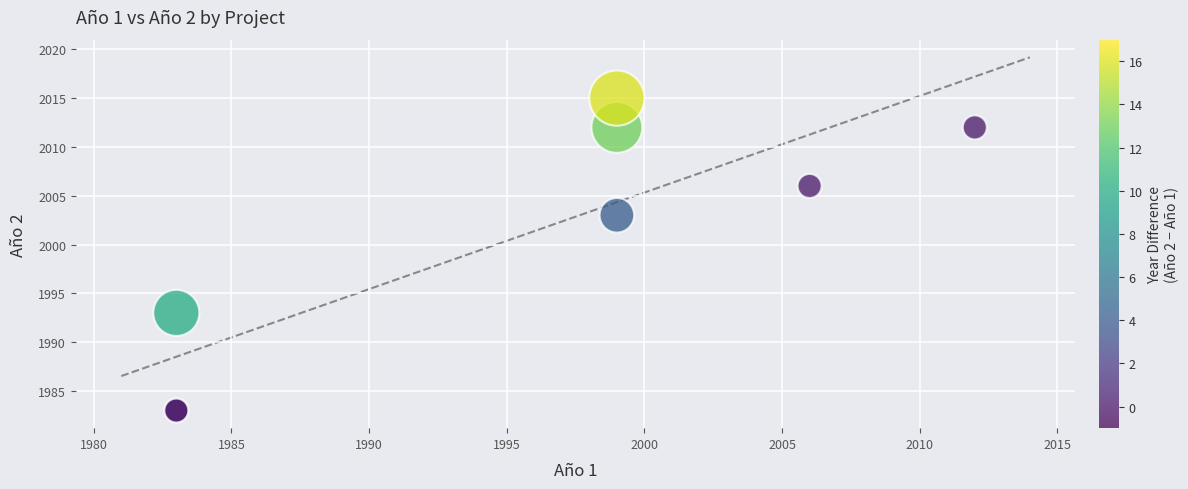

What Y value in the scatter plot is closest to 1999?

2003